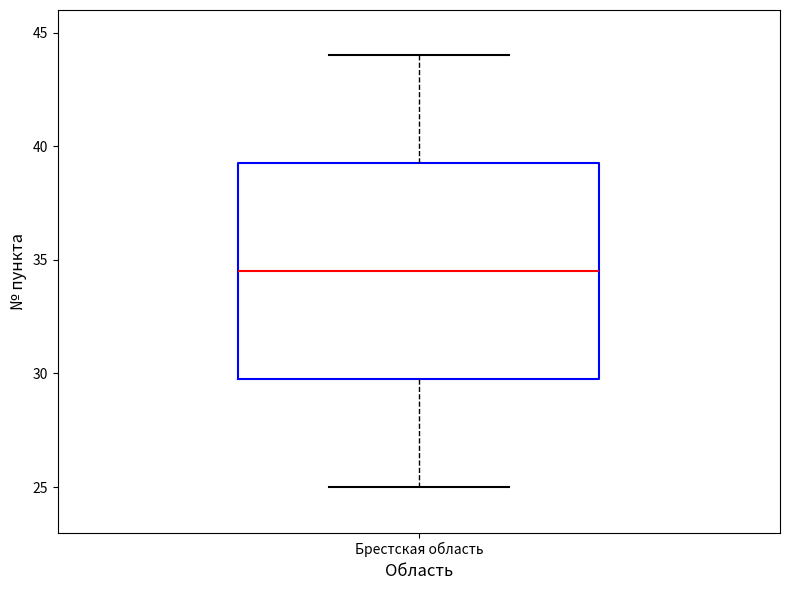

Where does the upper whisker of the box for Брестская область end on the y-axis? The values are not printed on the chart, so give them approximately, as read against the axis.

44.0